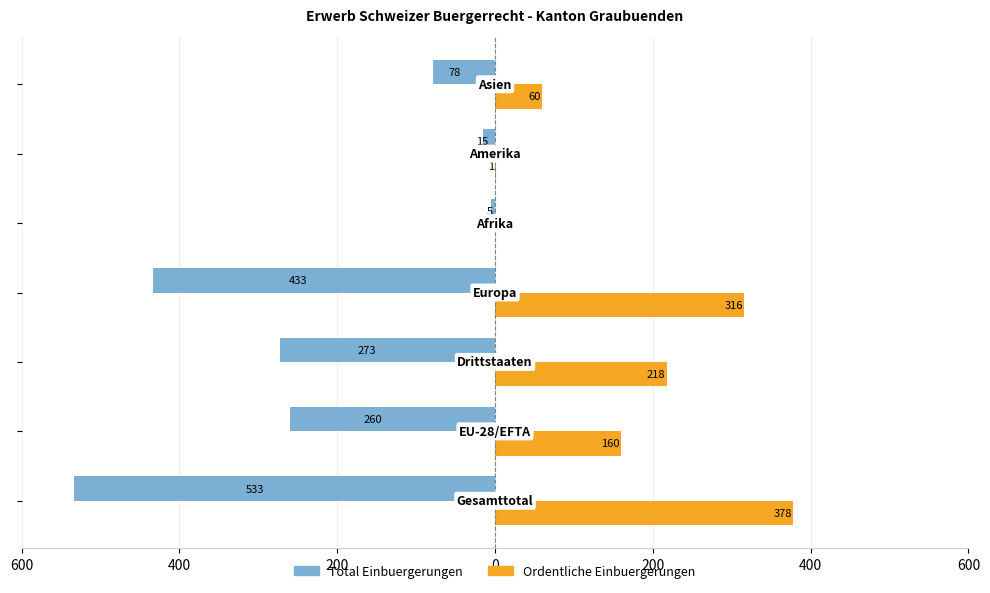

Reading left to right, list all the values displayed in this chart.

Total Einbuergerungen: -533	-260	-273	-433	-5	-15	-78
Ordentliche Einbuergerungen: 378	160	218	316	0	1	60